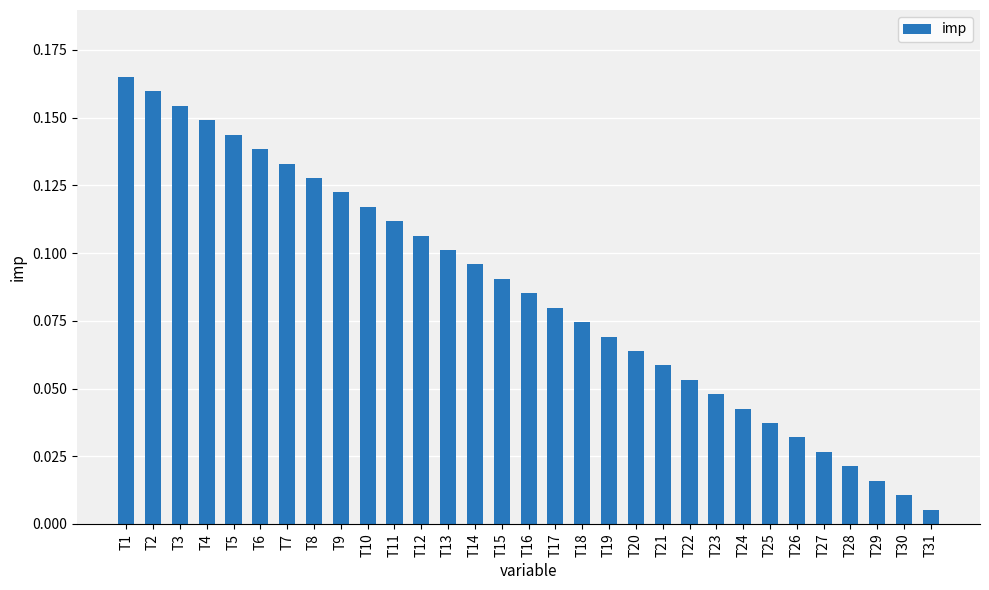

At which label is the value closest to 0?

T31